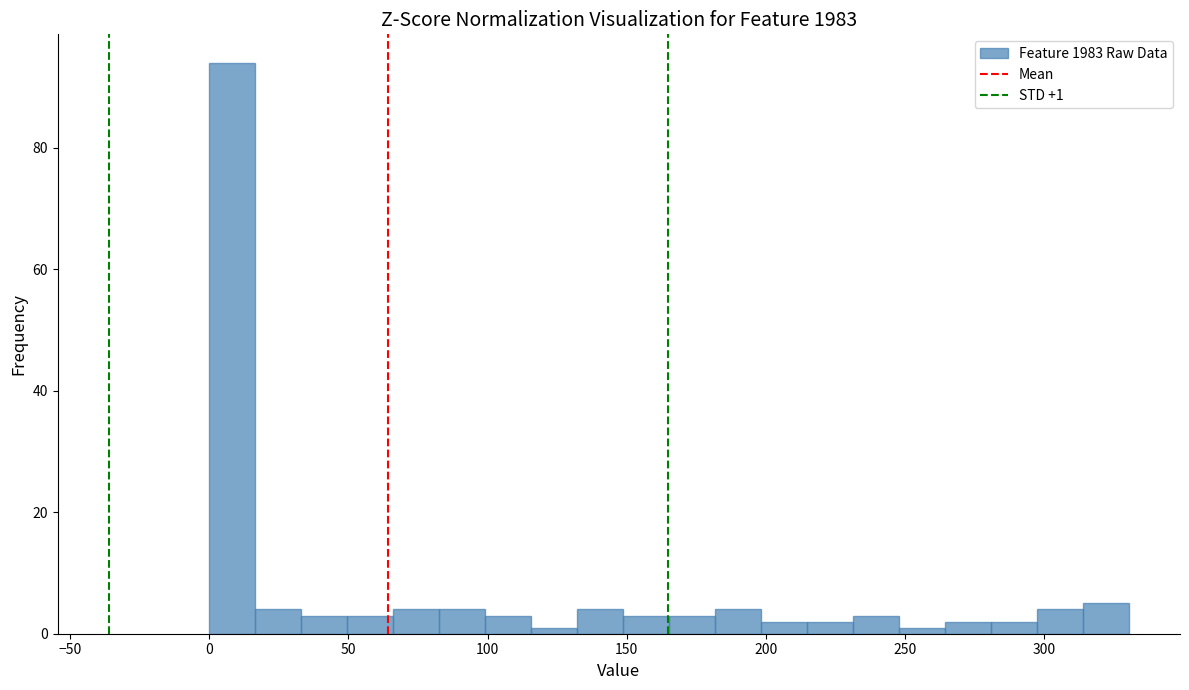

Around what value on the x-axis is the tallest bar? Give the approximate position of its centre, as read against the axis.

10